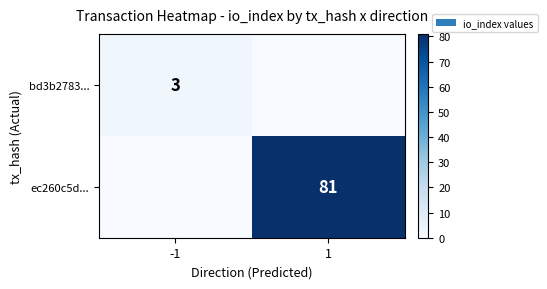

True or false: bd3b2783... has a value of 5 at -1.

False